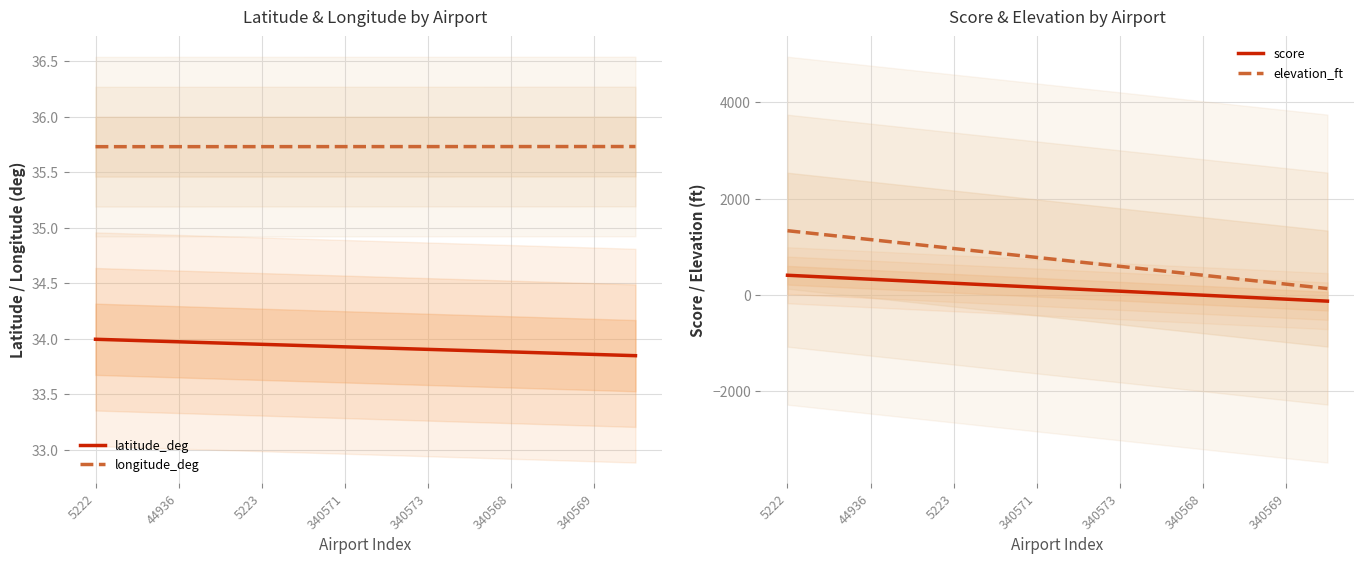

True or false: longitude_deg and latitude_deg intersect in this chart.

False